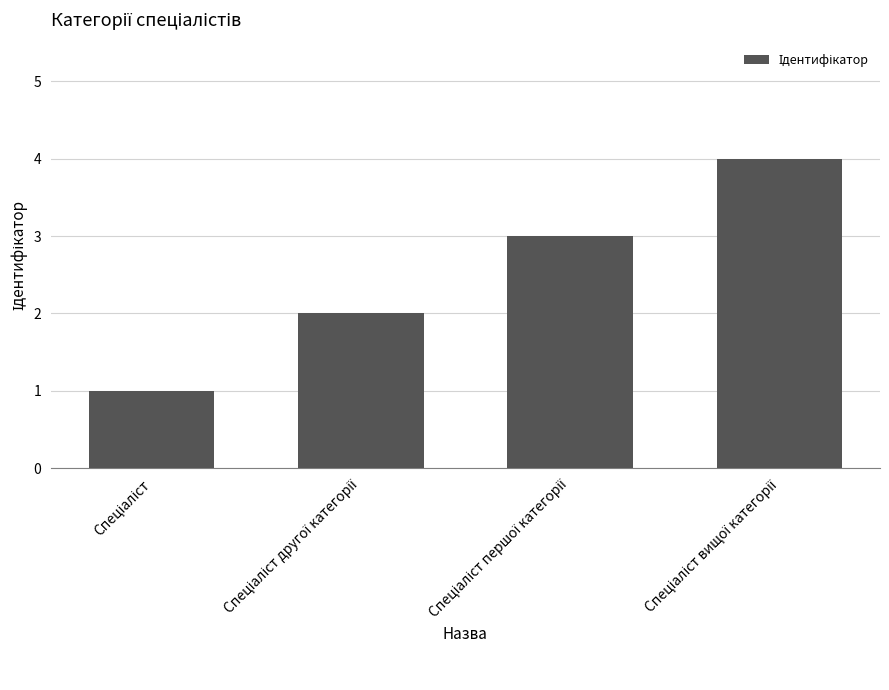

Count the values in the range 2 to 4.

3